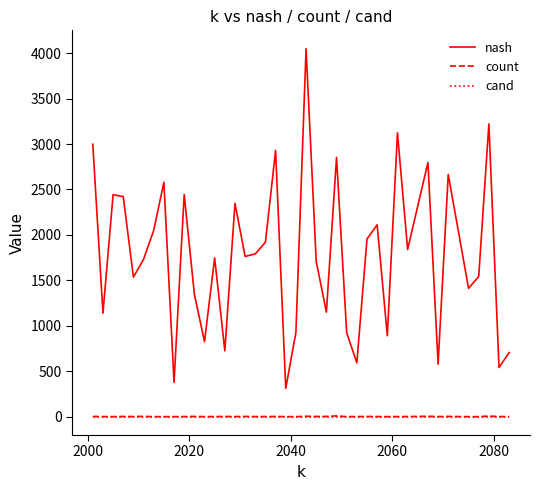

True or false: cand and nash cross at least once.

False